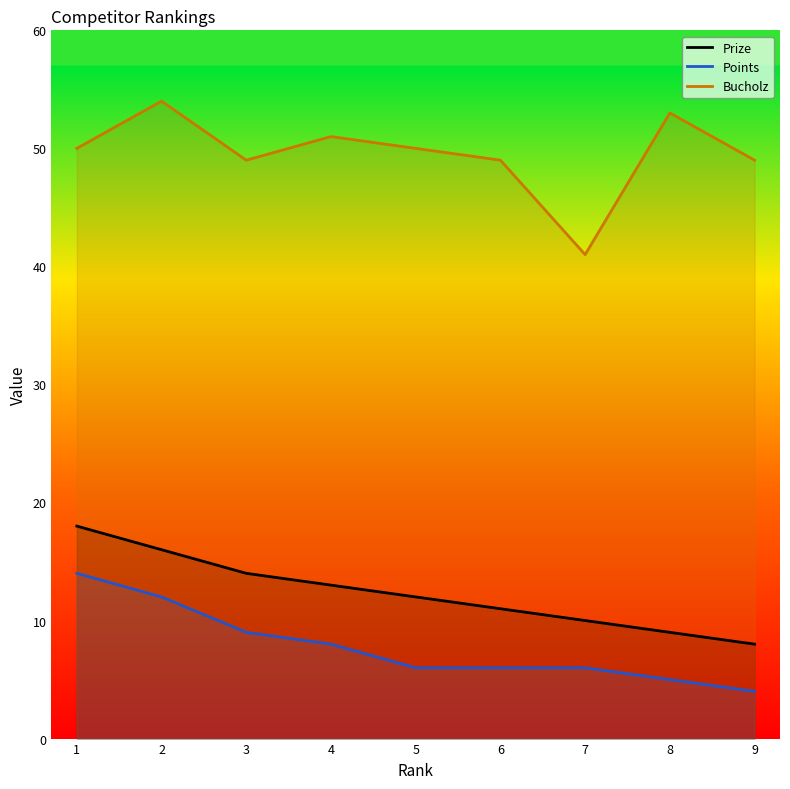

What is the minimum value for Prize?

8